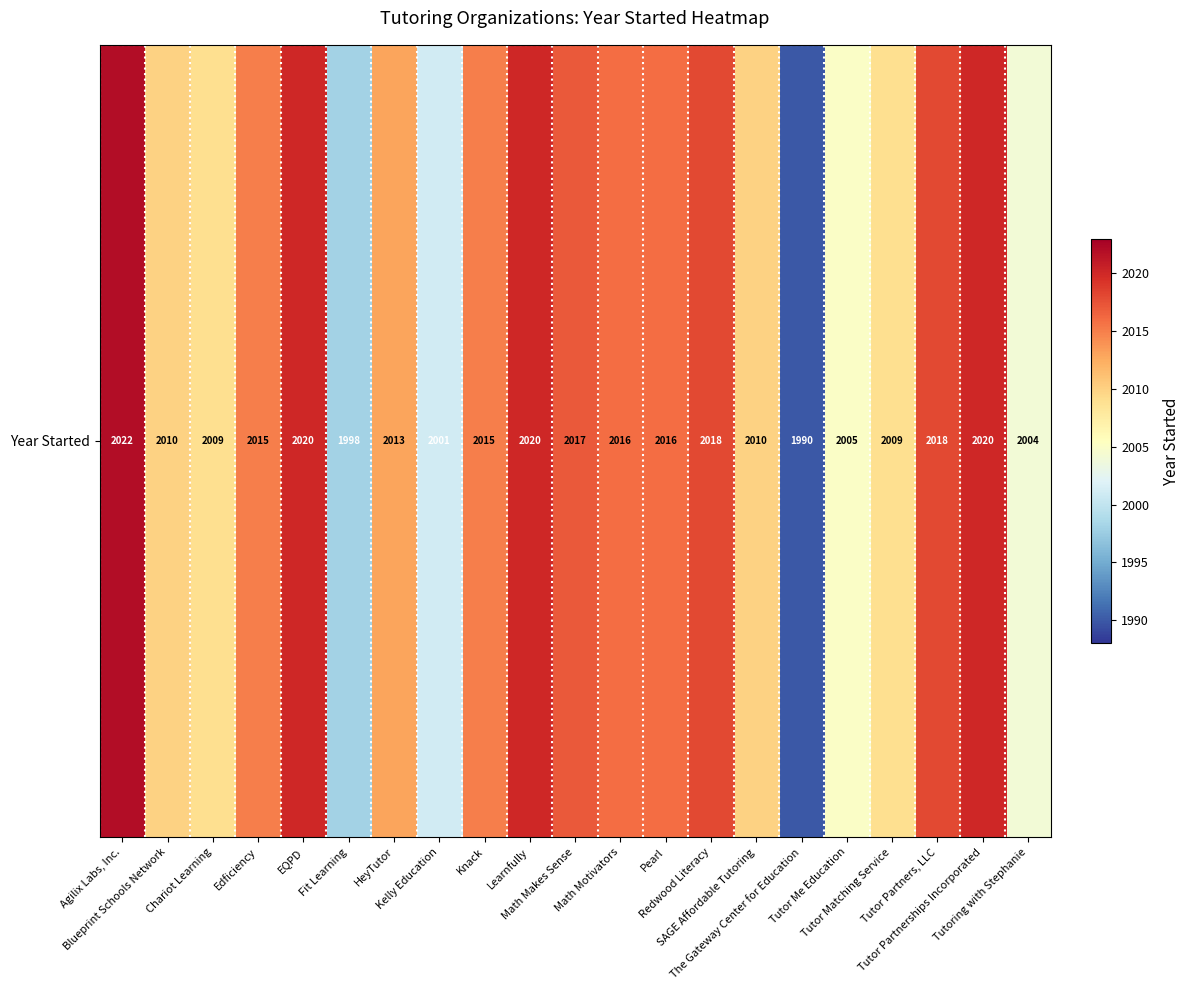

What is the minimum value shown in the chart?

1990